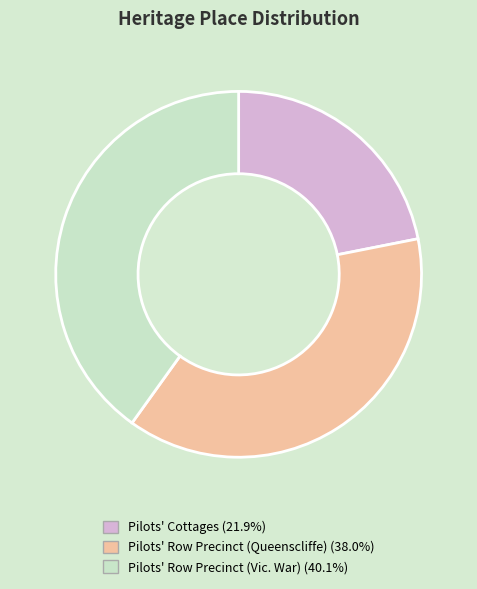

Combined, do Pilots' Row Precinct (Queenscliffe) (38.0%) and Pilots' Row Precinct (Vic. War) (40.1%) account for over 50%?

Yes